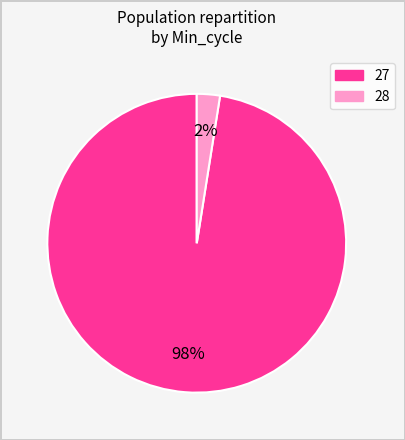

Does any single category account for the majority?

Yes